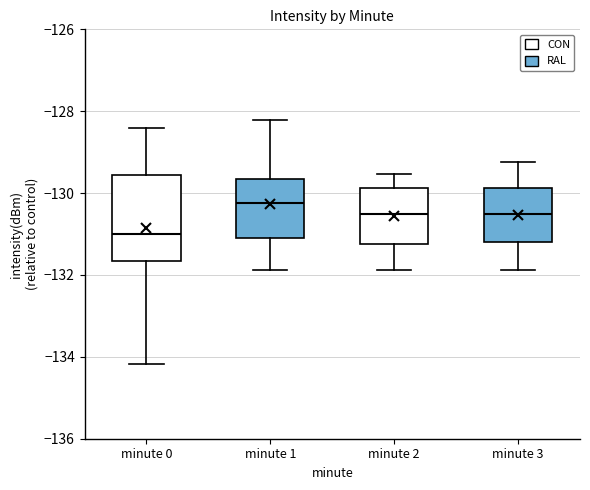

Reading left to right, read every box against the y-axis: the position of its median line, the range the box covers, and the ends of its whiskers. The values are not printed on the chart, so give them approximately, as read against the axis.

minute 0: median -131.0, box -131.6 to -129.6, whiskers -134.2 to -128.4
minute 1: median -130.2, box -131.0 to -129.6, whiskers -131.8 to -128.2
minute 2: median -130.4, box -131.2 to -129.8, whiskers -131.8 to -129.6
minute 3: median -130.4, box -131.2 to -129.8, whiskers -131.8 to -129.2